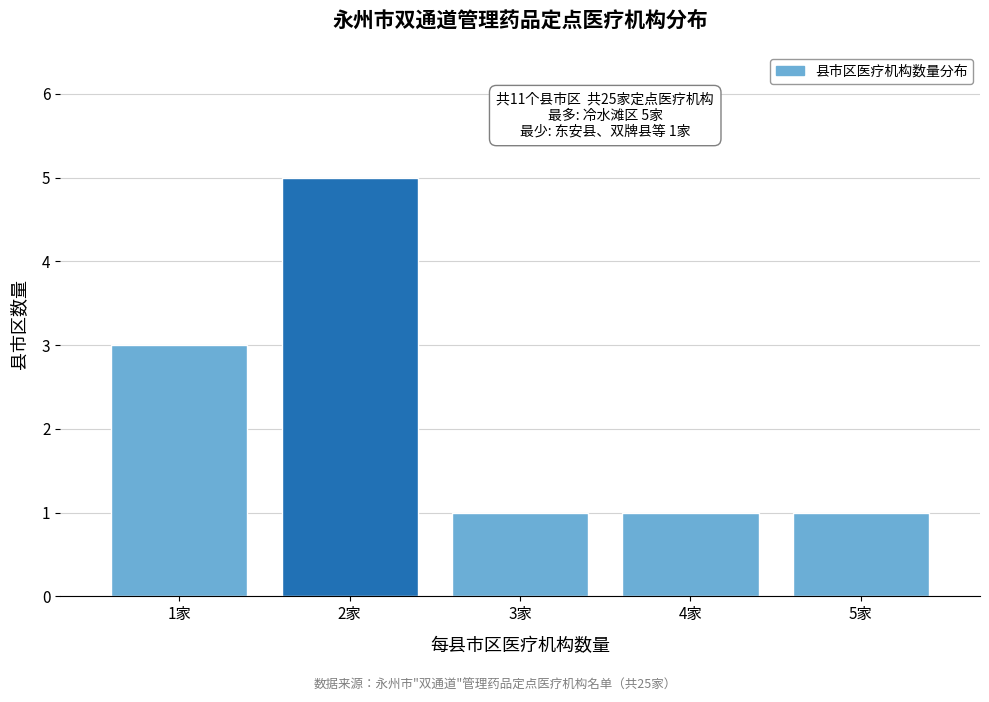

Reading left to right, extract all data points from this chart.

1家=3	2家=5	3家=1	4家=1	5家=1